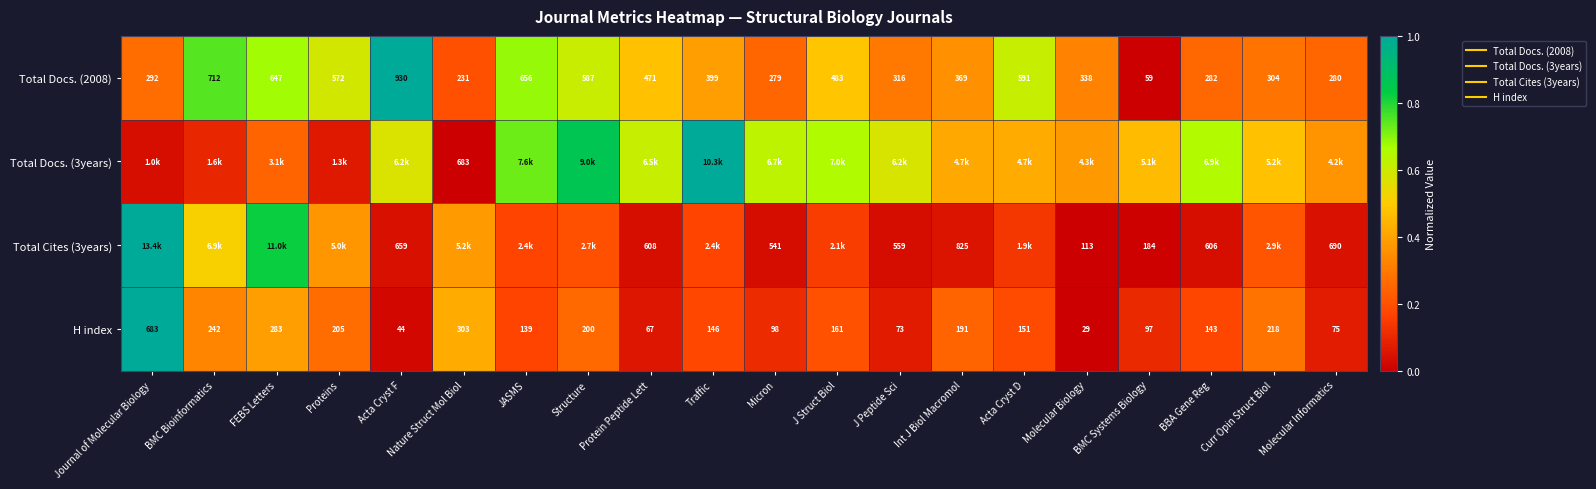

How many data points in Total Docs. (3years) are above 0?

19